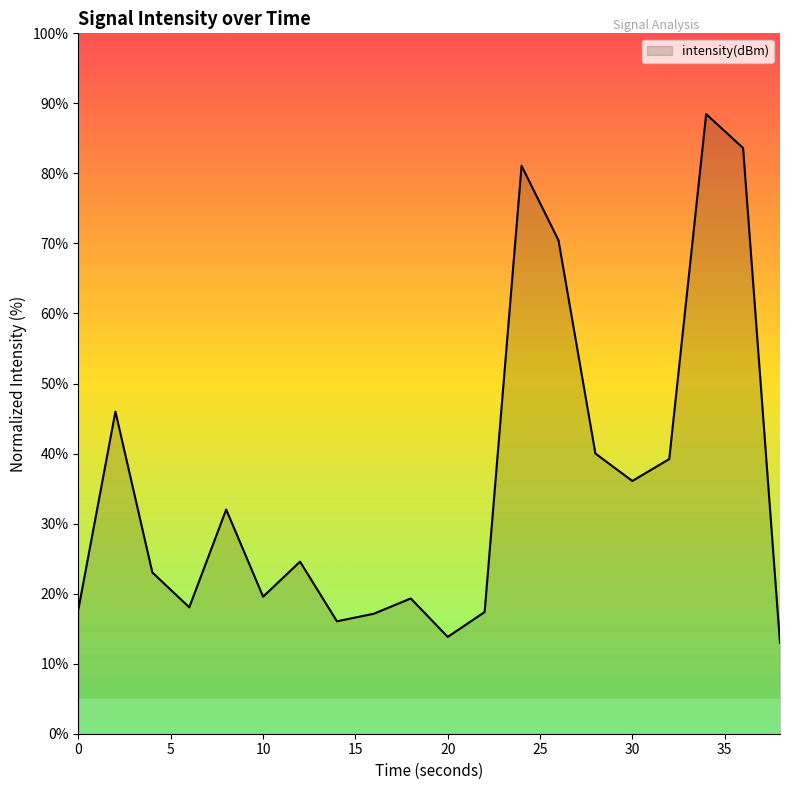

What is the smallest value displayed?

13.0